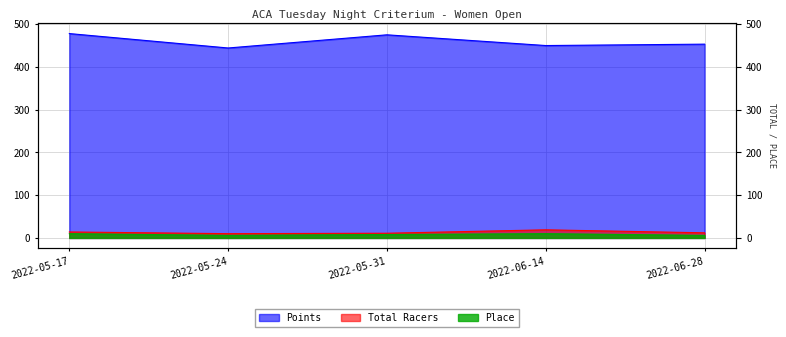

Which series has the widest spread of values?

Points